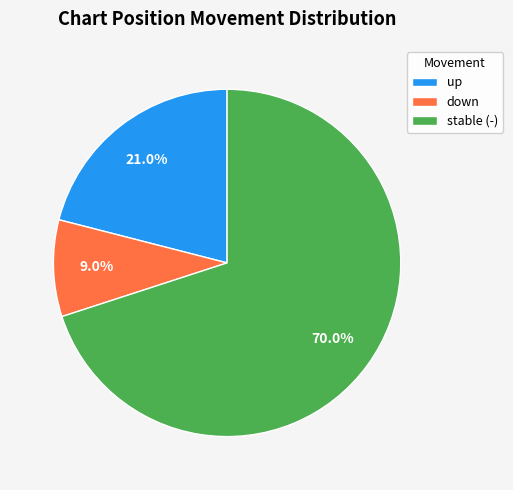

Combined, what portion of the pie is up and stable (-)?

91.0%